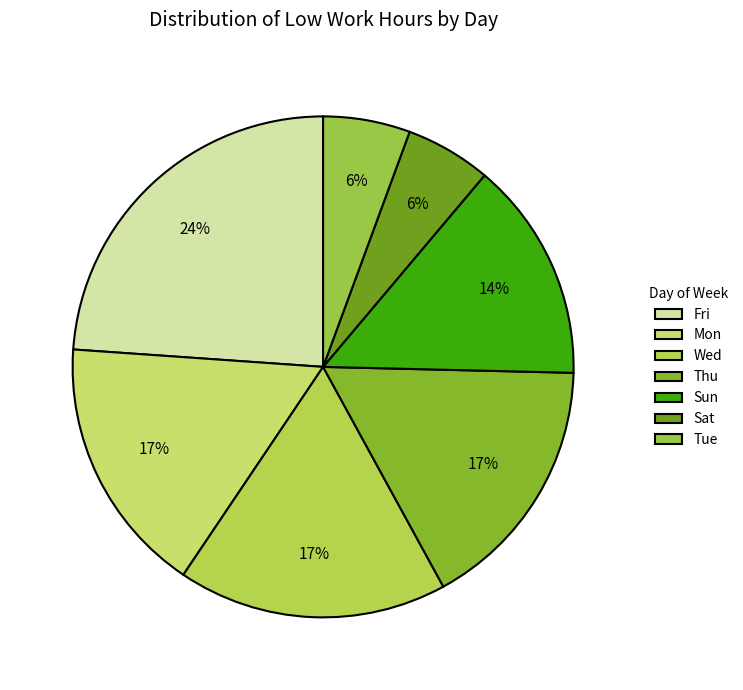

What is the largest slice in the pie chart?

Fri